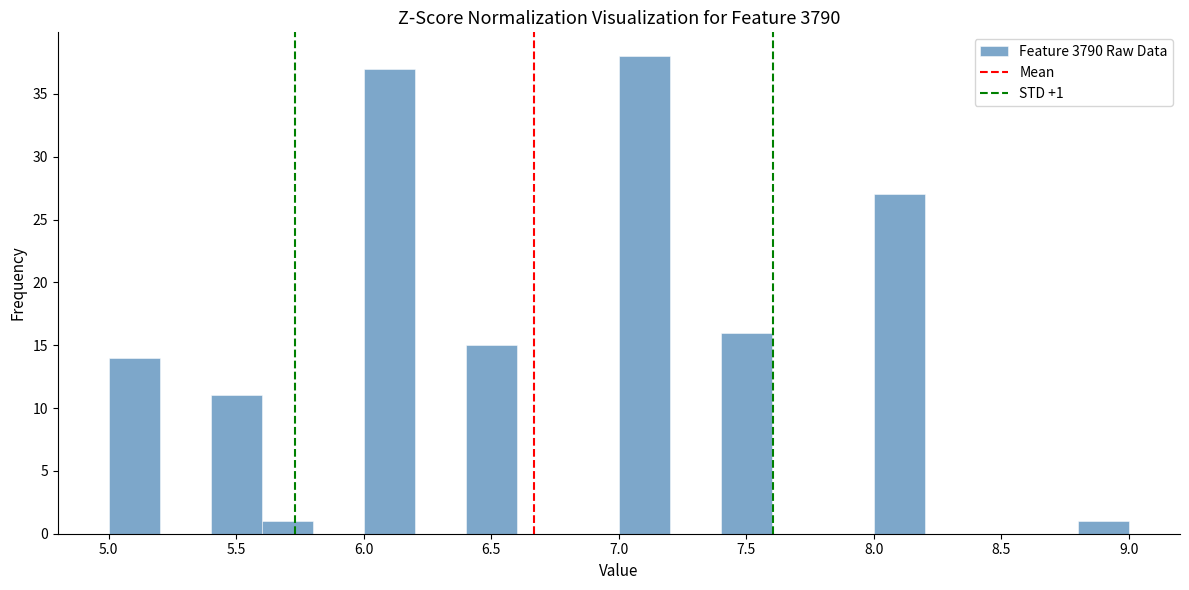

Over which range of the x-axis is the bar tallest?

7.0 to 7.2